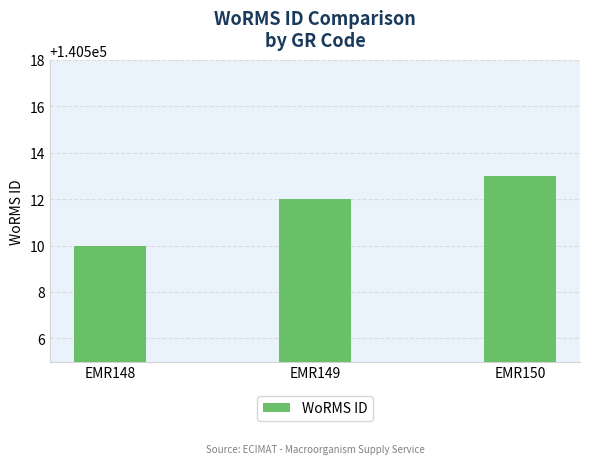

List the labels in order of value, smallest first.

EMR148, EMR149, EMR150